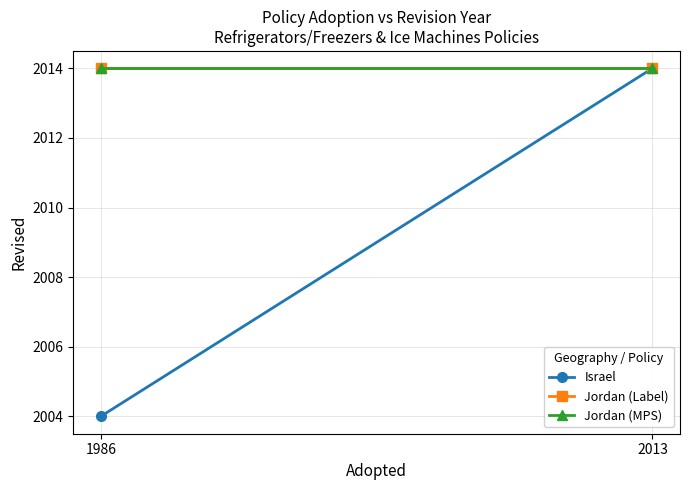

At which label does Jordan (Label) reach its peak?

1986